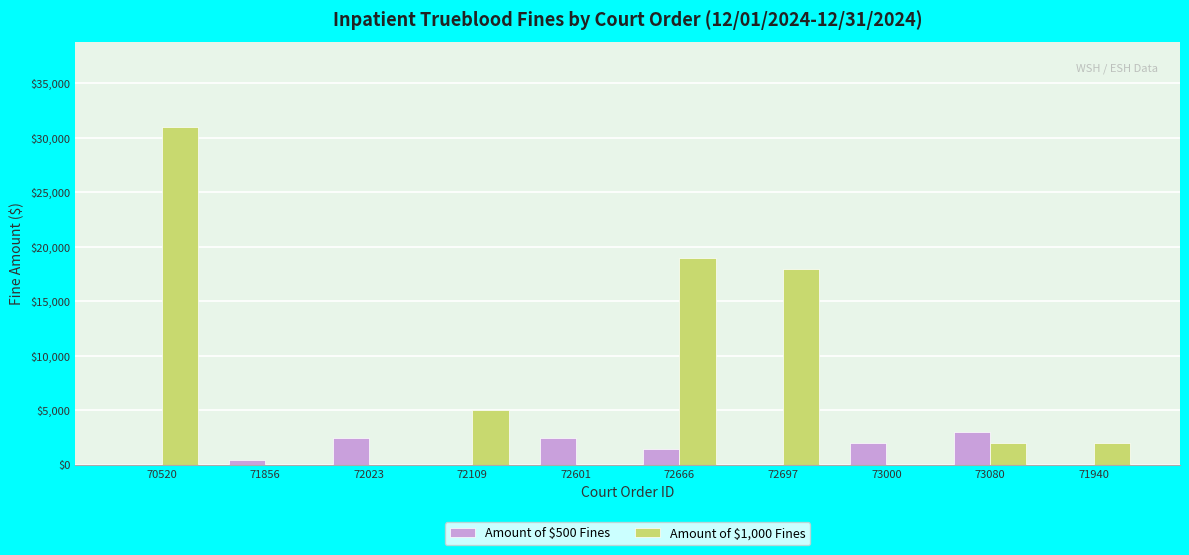

How many distinct data groups are displayed?

2